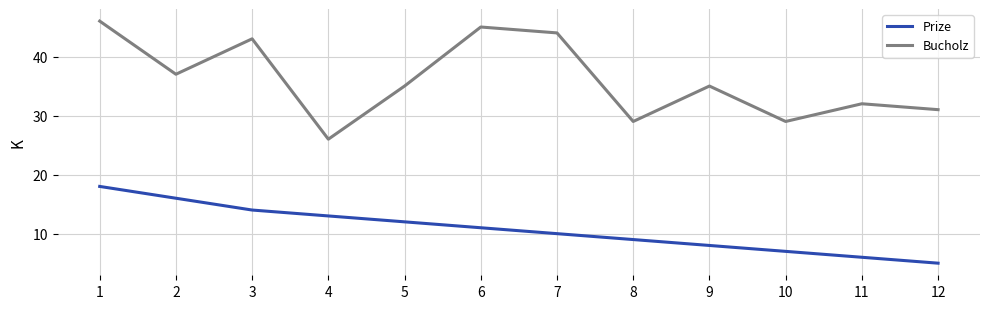

Where is Prize nearest to the value 11?

6